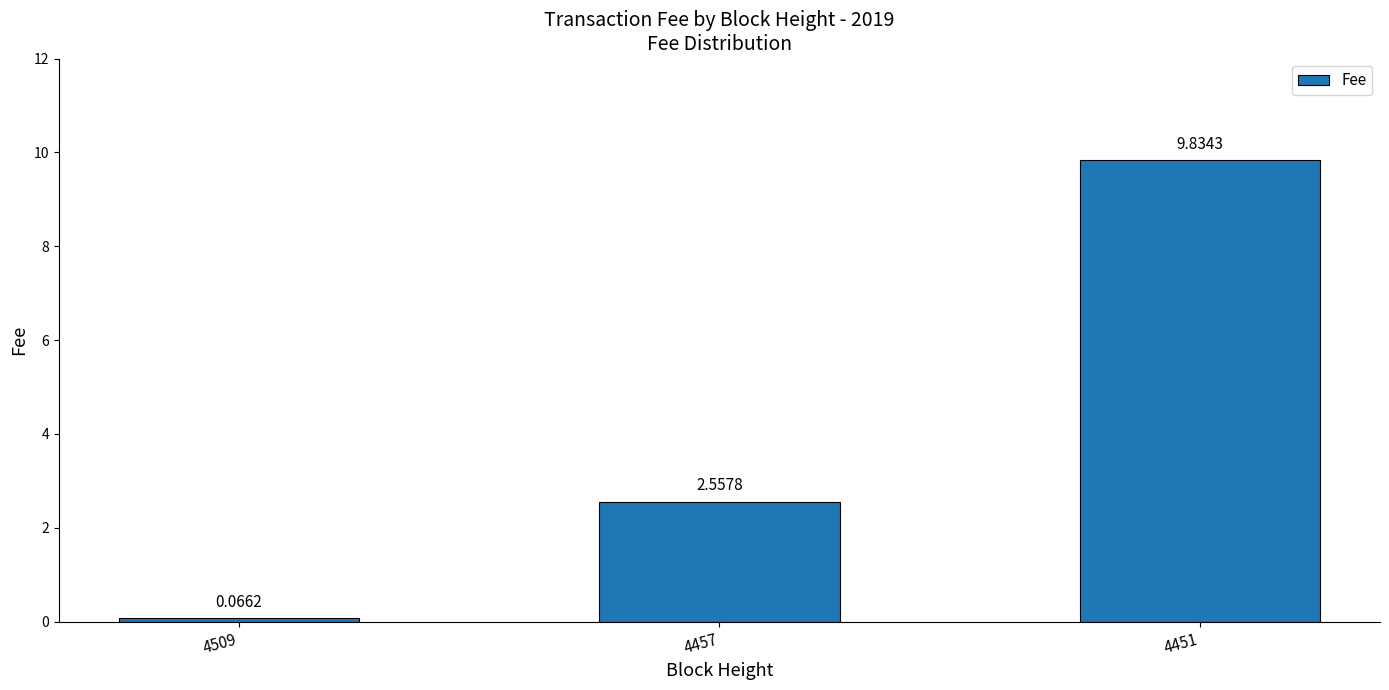

What is the greatest value displayed?

9.8